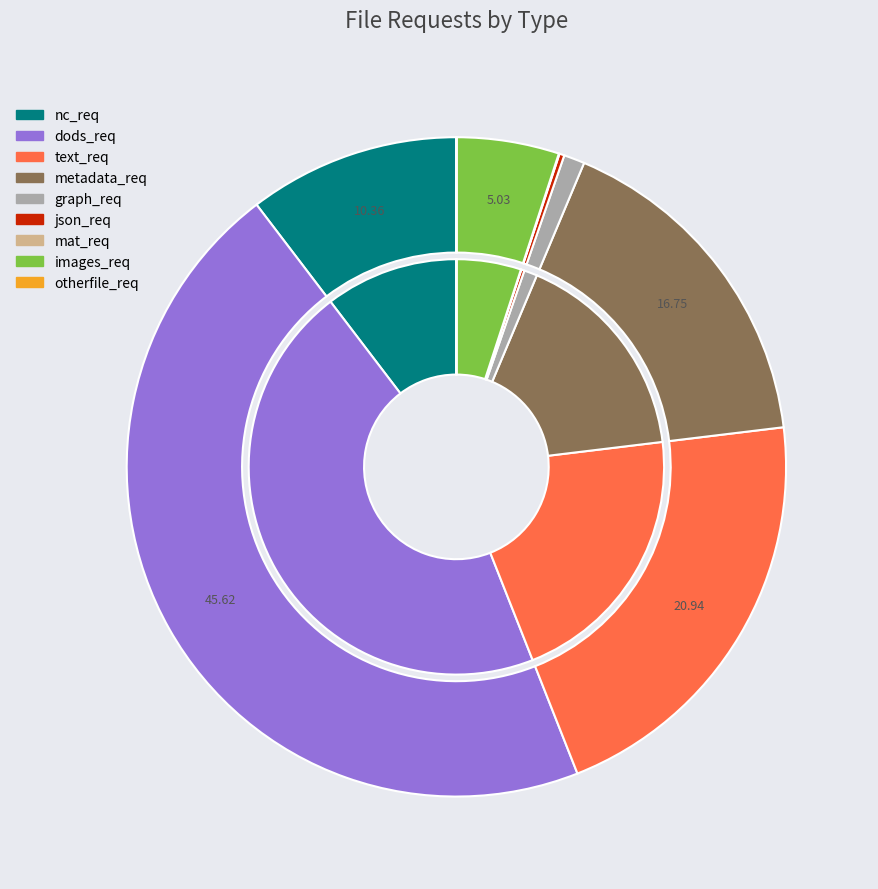

To the nearest percent, what portion does images_req represent?

5%